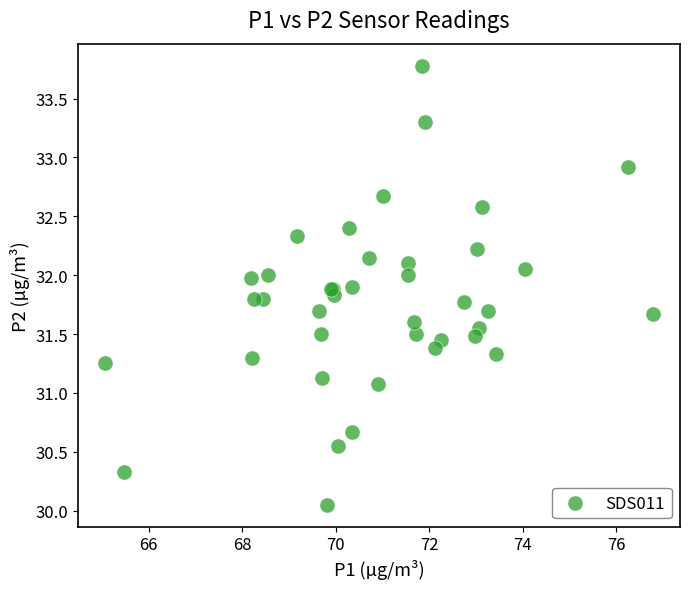

What Y value in the scatter plot is closest to 31?

31.1